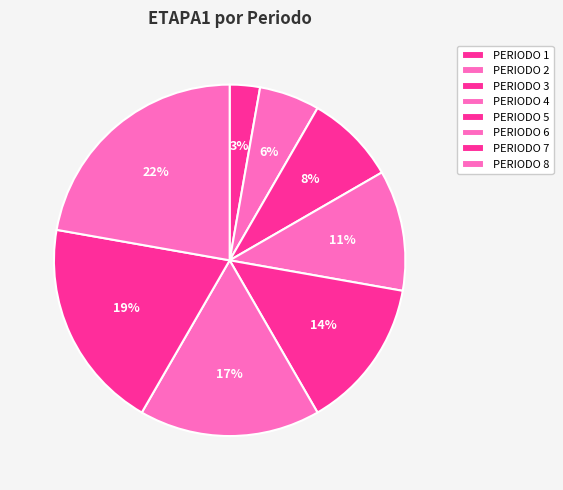

Between PERIODO 4 and PERIODO 5, which is larger?

PERIODO 5